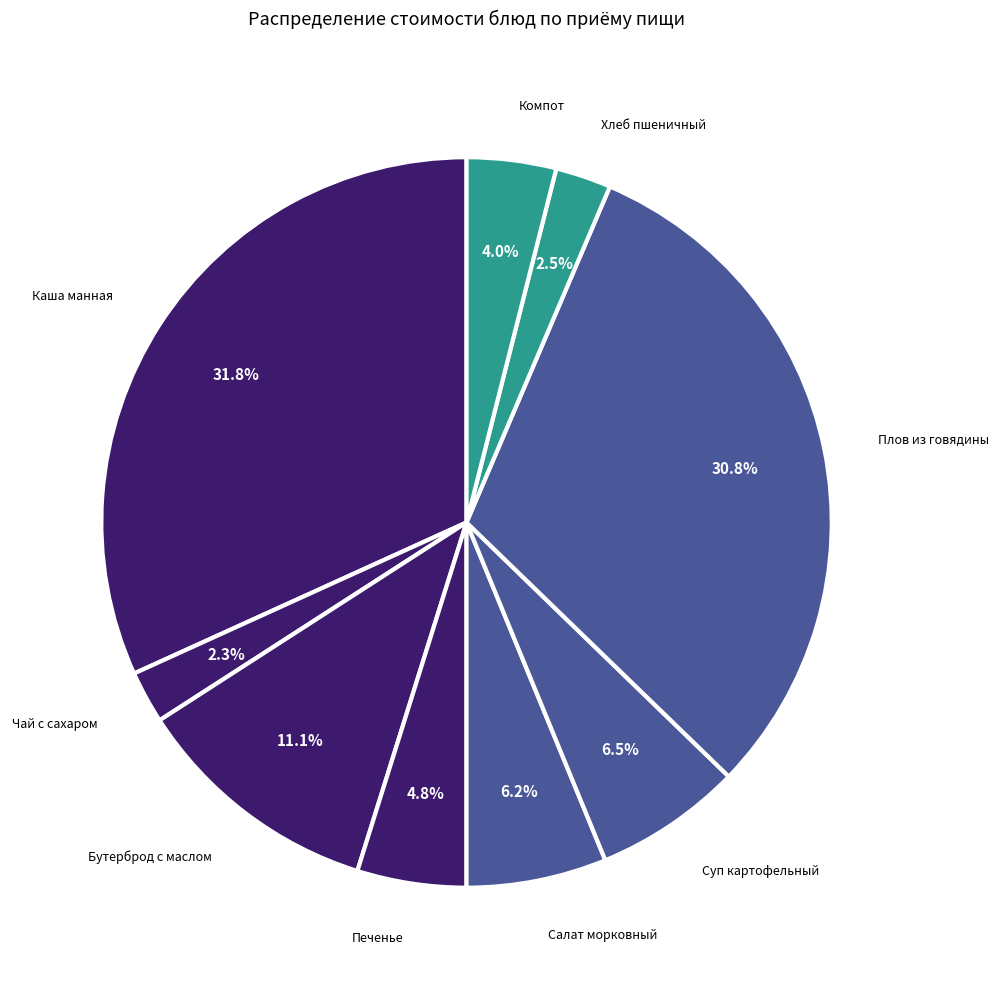

How many slices are in this pie chart?

9